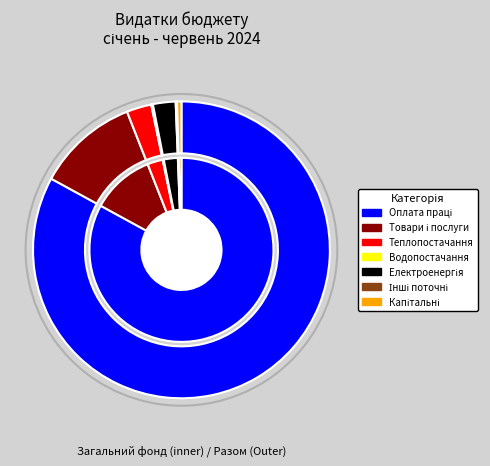

What is the change in value from Оплата теплопостачання to Оплата водопостачання?

-504904.1